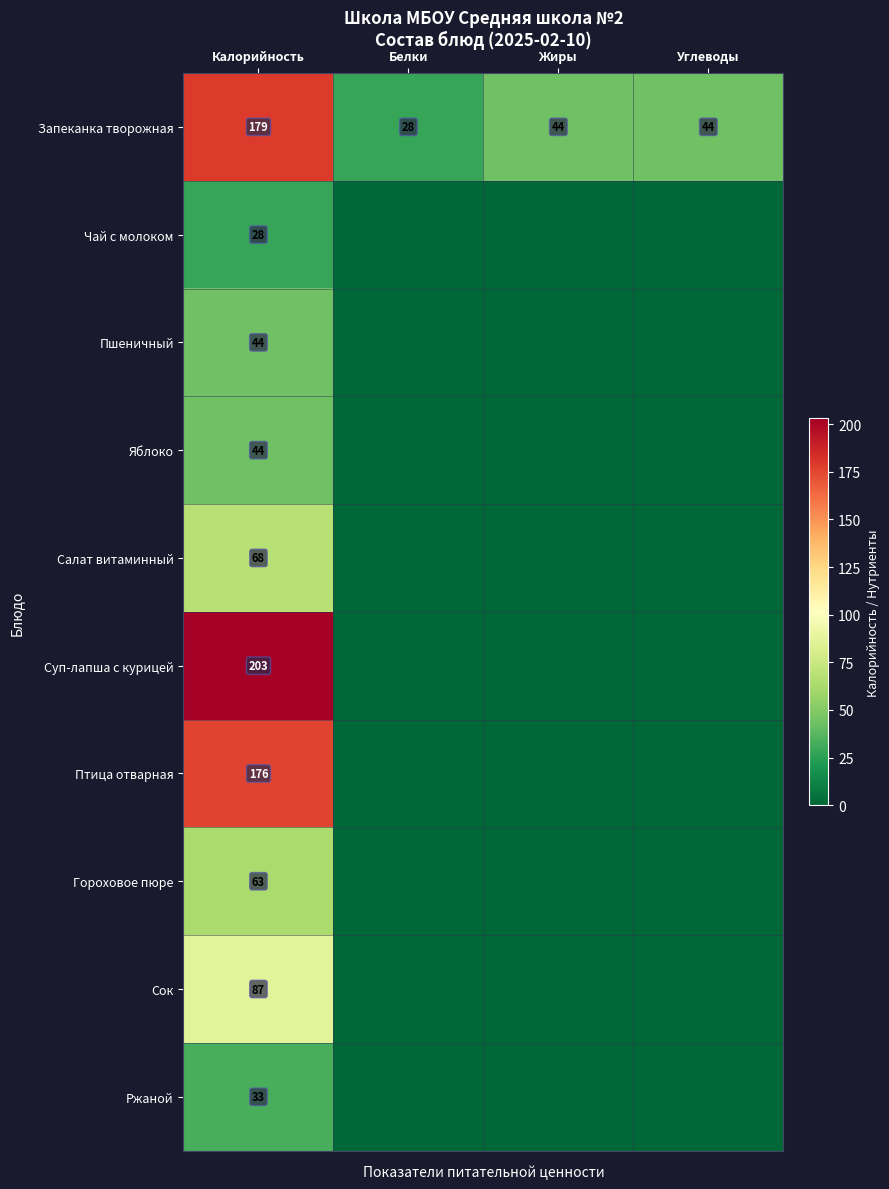

Where is Птица отварная nearest to the value 88?

Калорийность